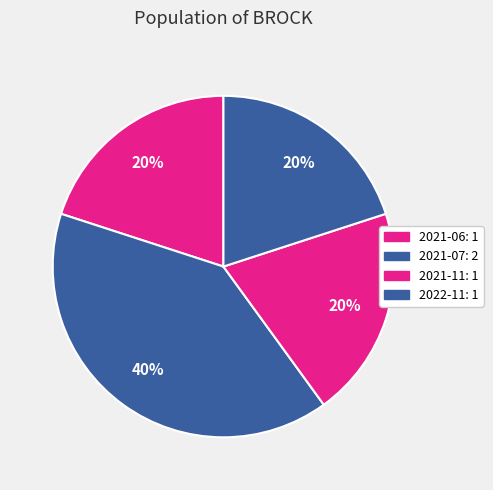

To the nearest percent, what portion does 2022-11 represent?

20%